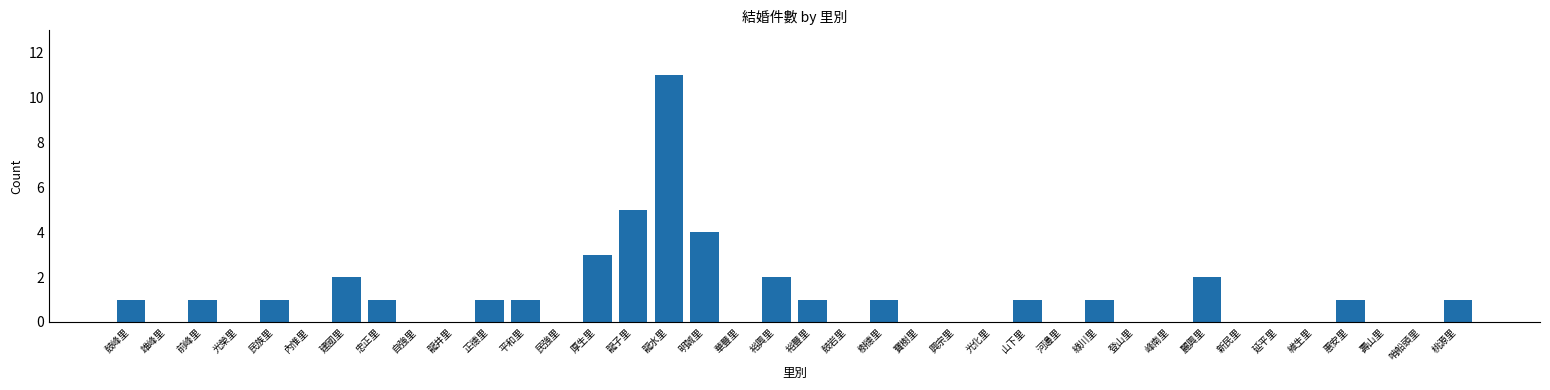

What is the greatest value displayed?

11